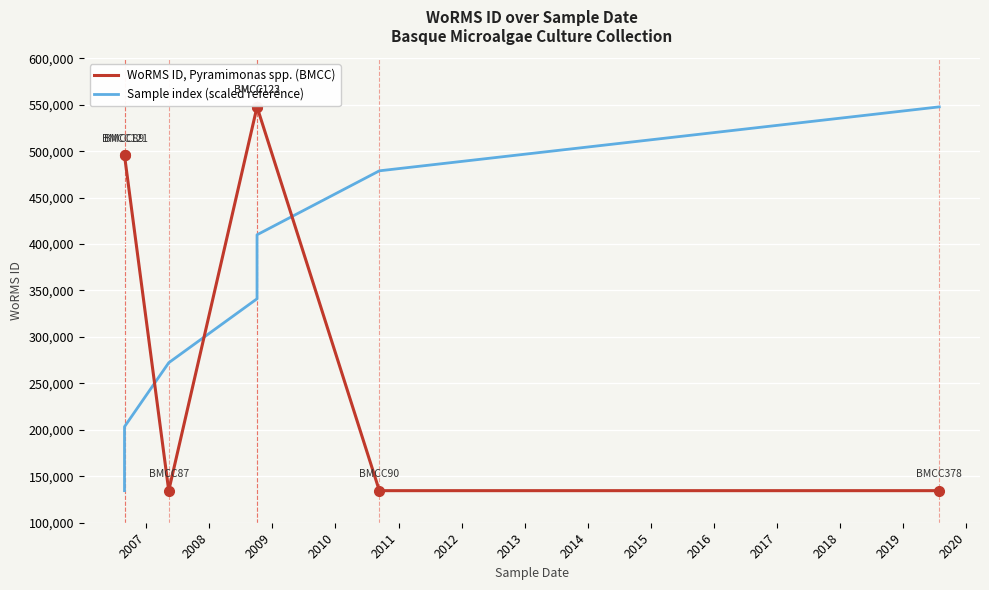

Which series has the largest total across all categories?

WoRMS ID, Pyramimonas spp. (BMCC)